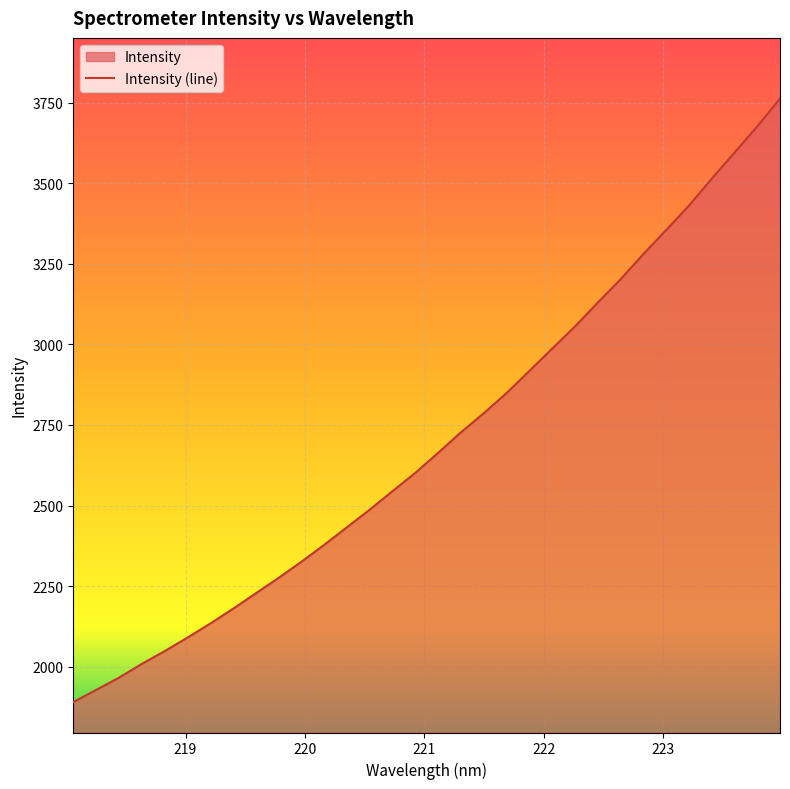

What is the difference between the maximum and minimum values?

1873.0